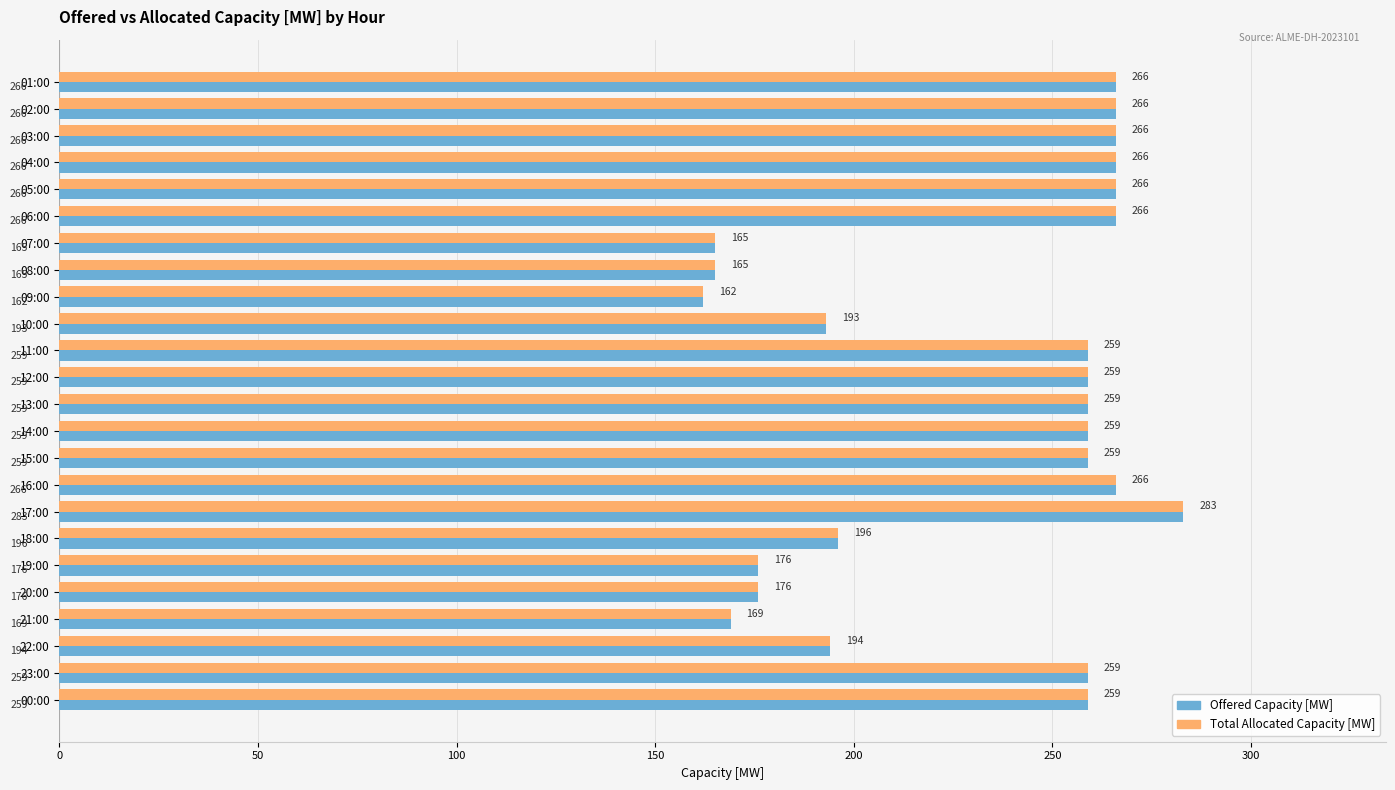

Is it true that Total Allocated Capacity [MW] equals 259 at 14:00?

True